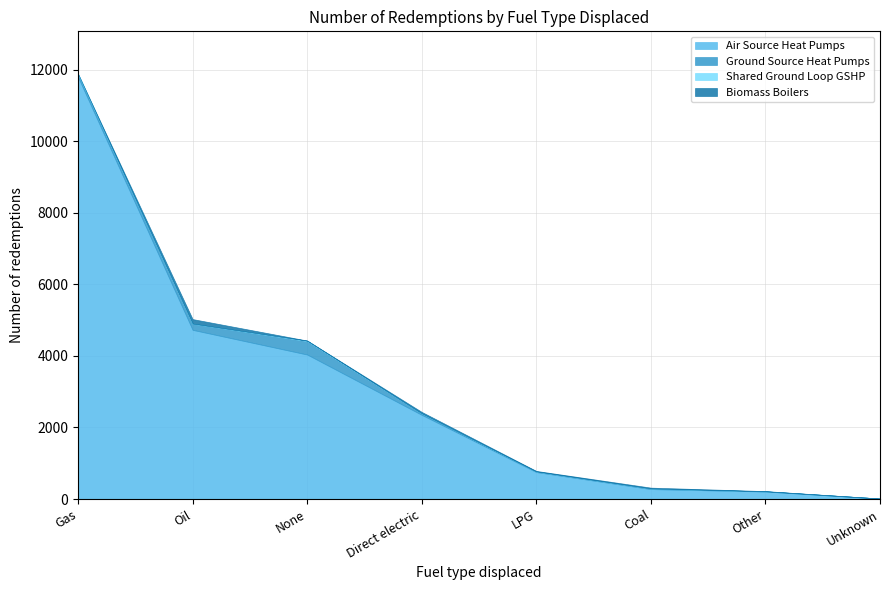

What is the label of the 5th point from the right?

Direct electric